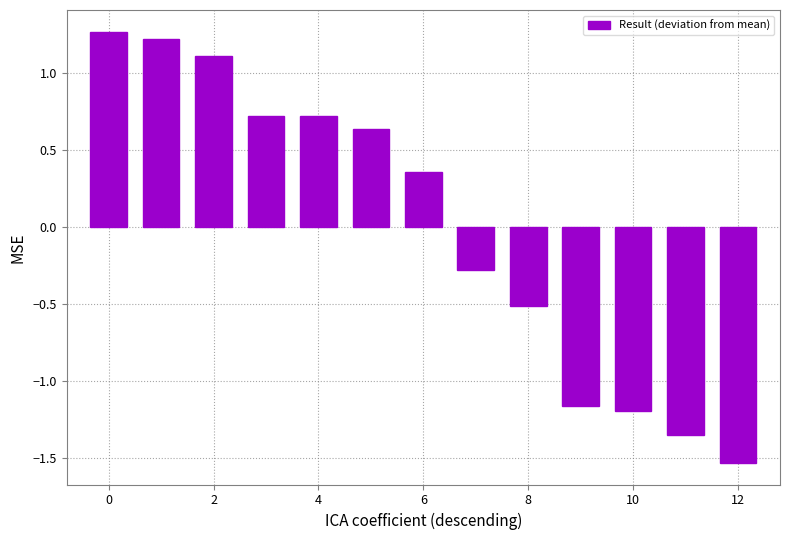

What is the value of the 2nd bar from the left?

1.2